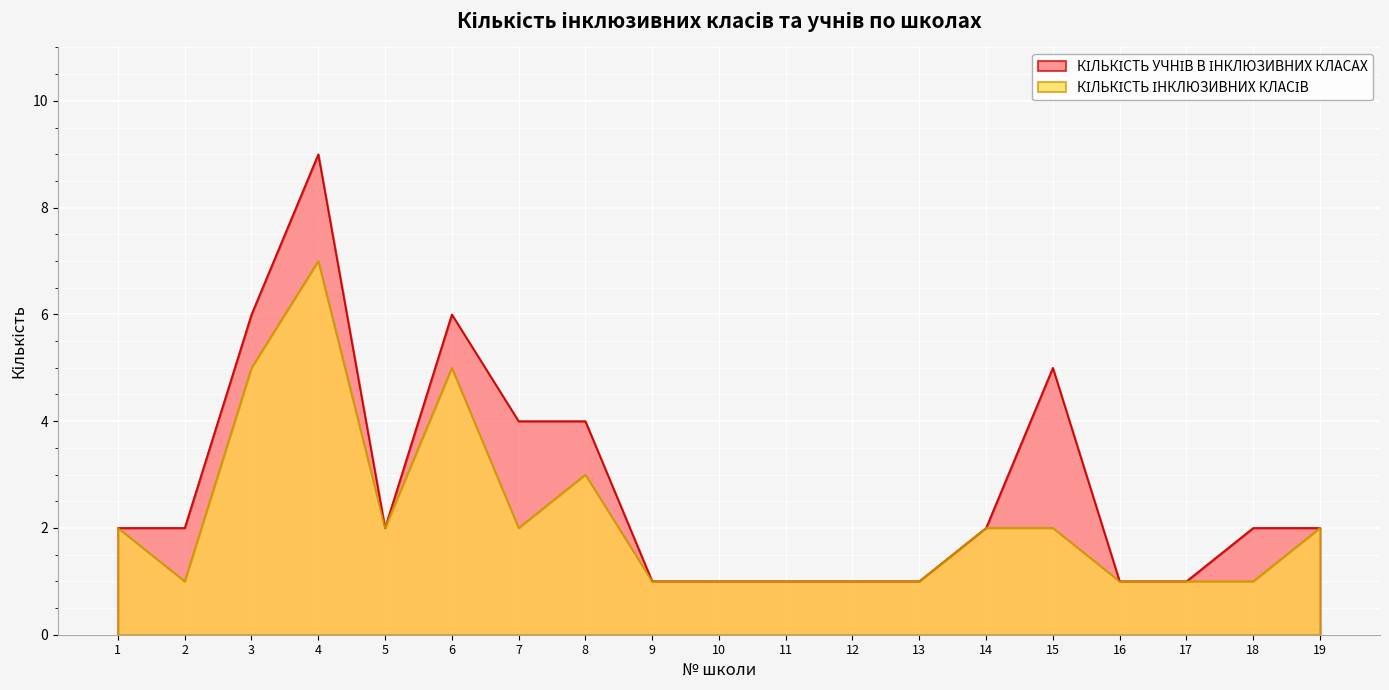

True or false: КІЛЬКІСТЬ ІНКЛЮЗИВНИХ КЛАСІВ has a value of 3 at 19.

False